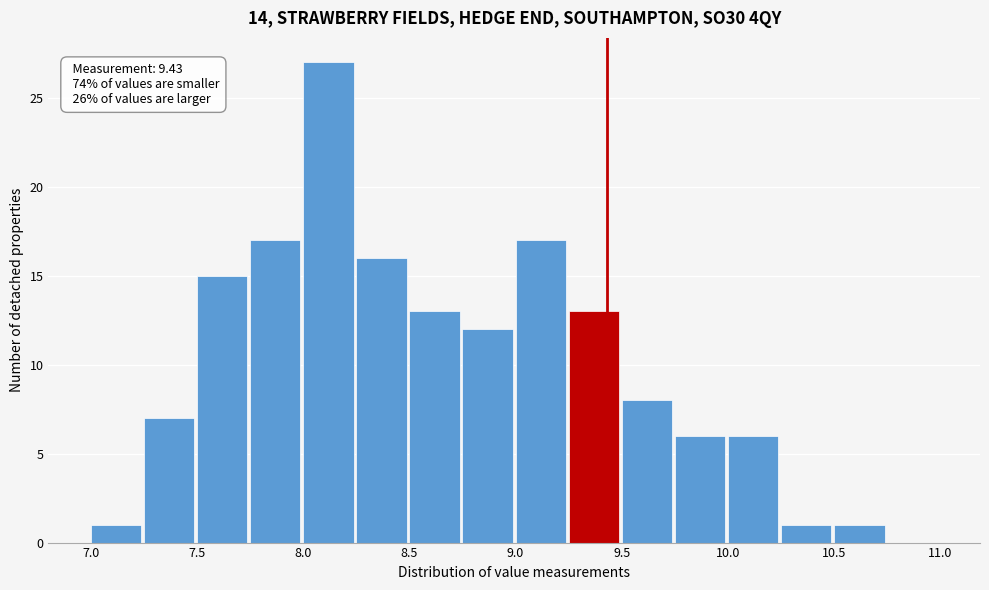

Which range on the x-axis has the tallest bar?

8.00 to 8.25